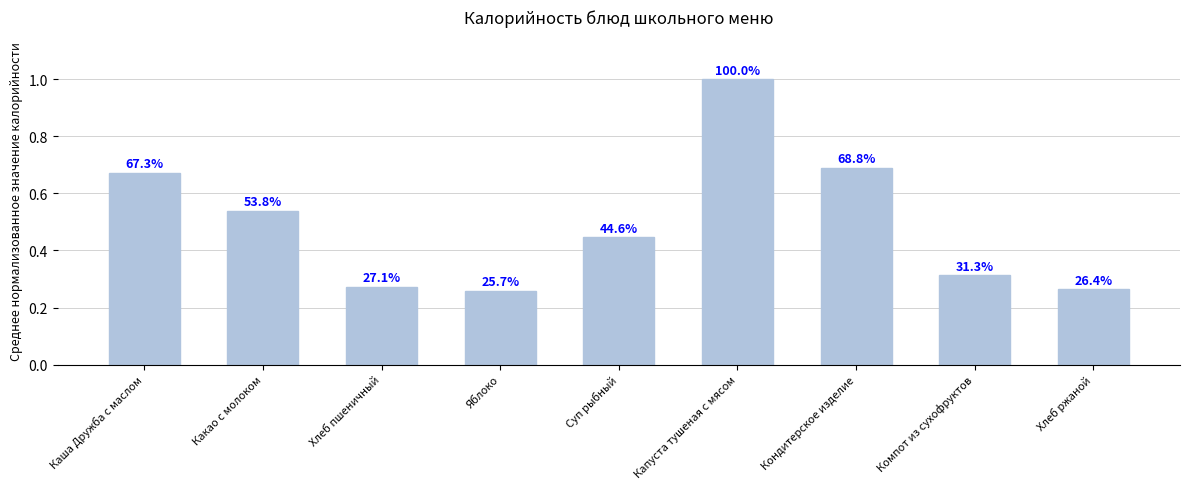

What is the approximate value at Кондитерское изделие?

0.7